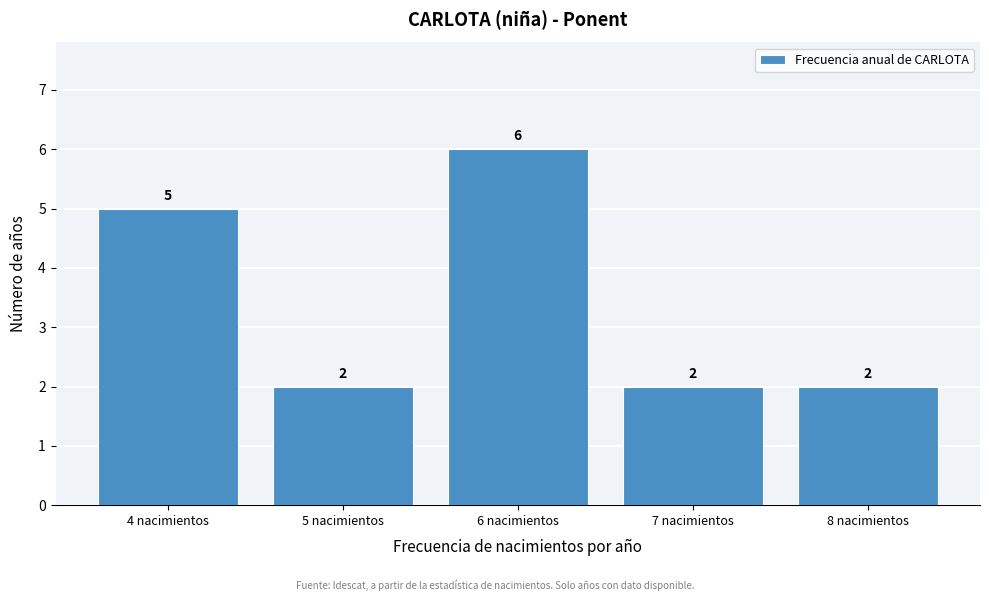

Reading left to right, transcribe this chart: for each bar, give the range it covers on the x-axis and its height.

3.5 to 4.5: 5
4.5 to 5.5: 2
5.5 to 6.5: 6
6.5 to 7.5: 2
7.5 to 8.5: 2